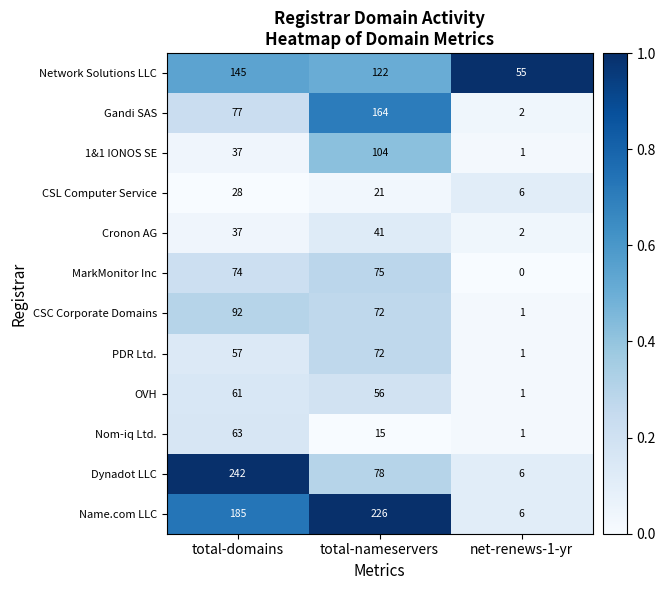

Which series has the largest total across all categories?

Name.com LLC